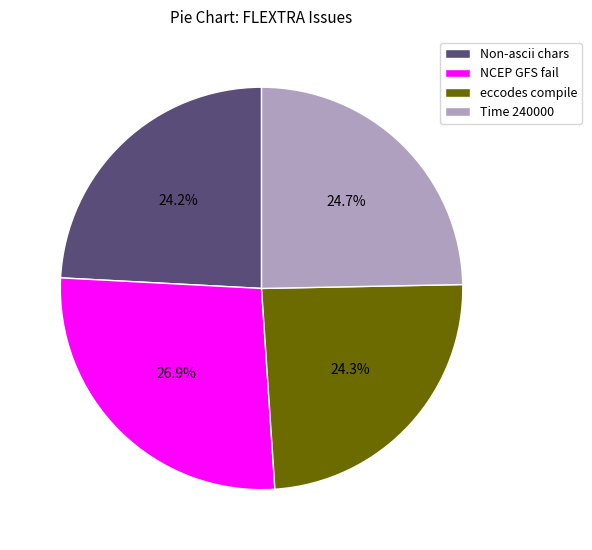

Combined, do Non-ascii chars and NCEP GFS fail account for over 50%?

Yes